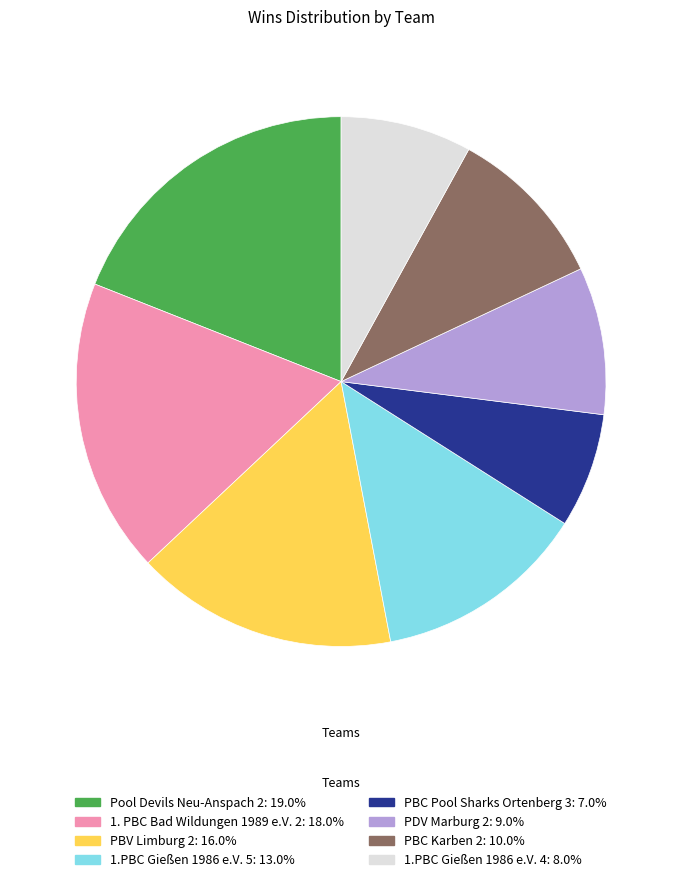

Is there any slice that represents more than half of the pie?

No